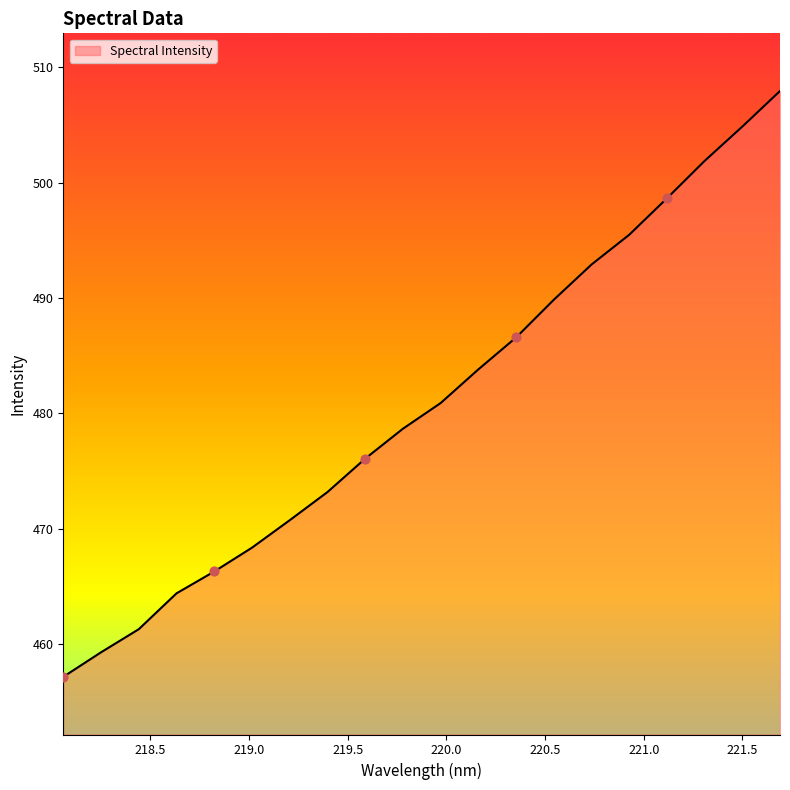

What is the minimum value shown in the chart?

457.1